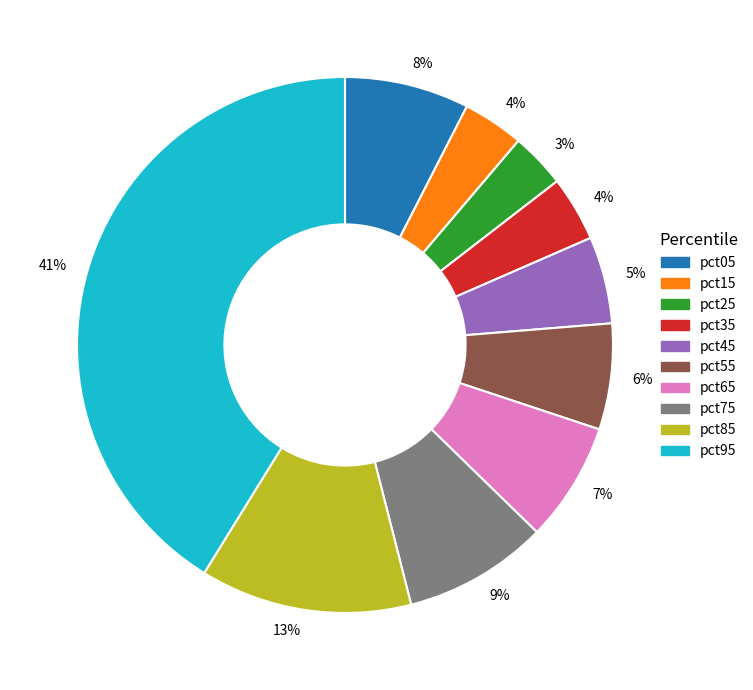

To the nearest percent, what is the average slice percentage?

10%